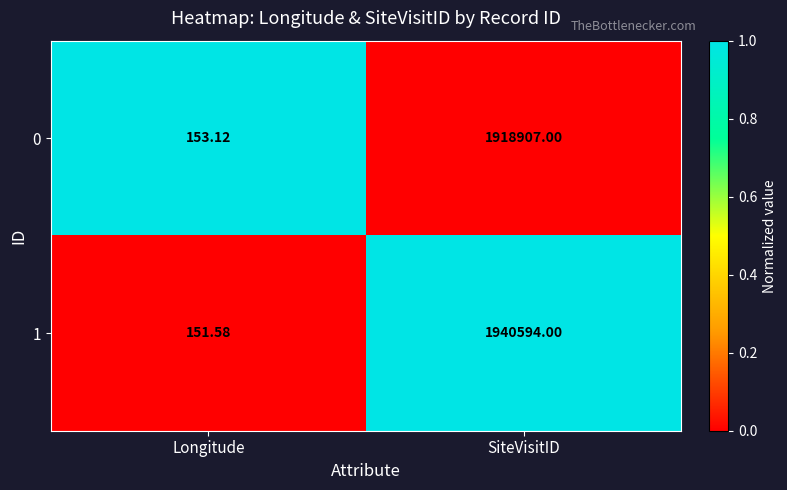

Rank the series at SiteVisitID from highest to lowest value.

1, 0